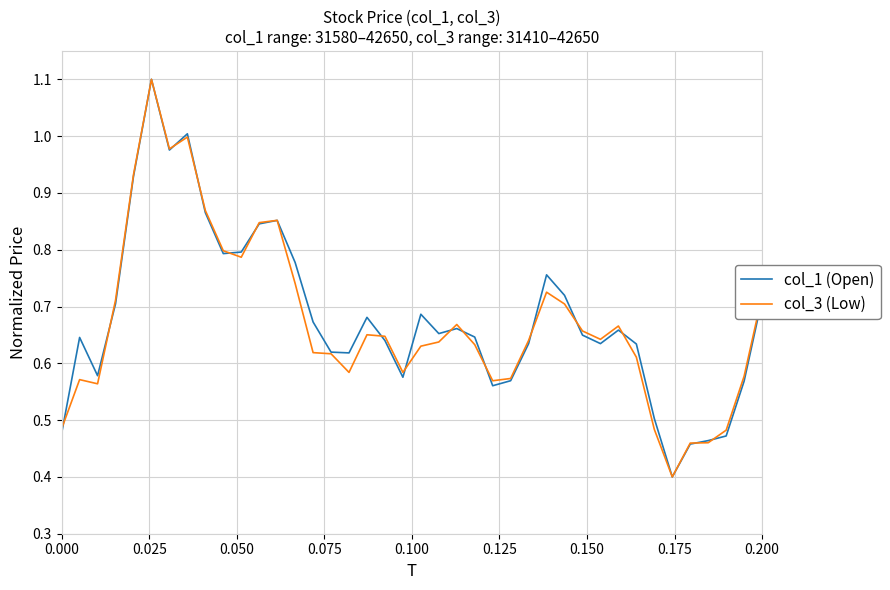

What is the smallest value displayed?

0.4